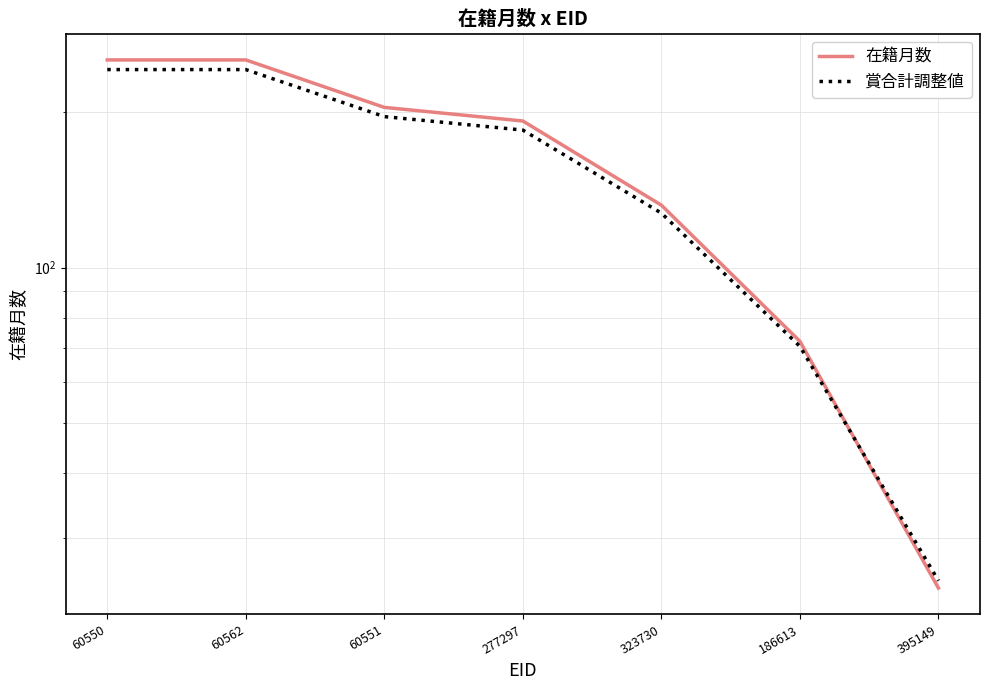

Rank the series by their maximum value, from lowest to highest.

賞合計調整値, 在籍月数